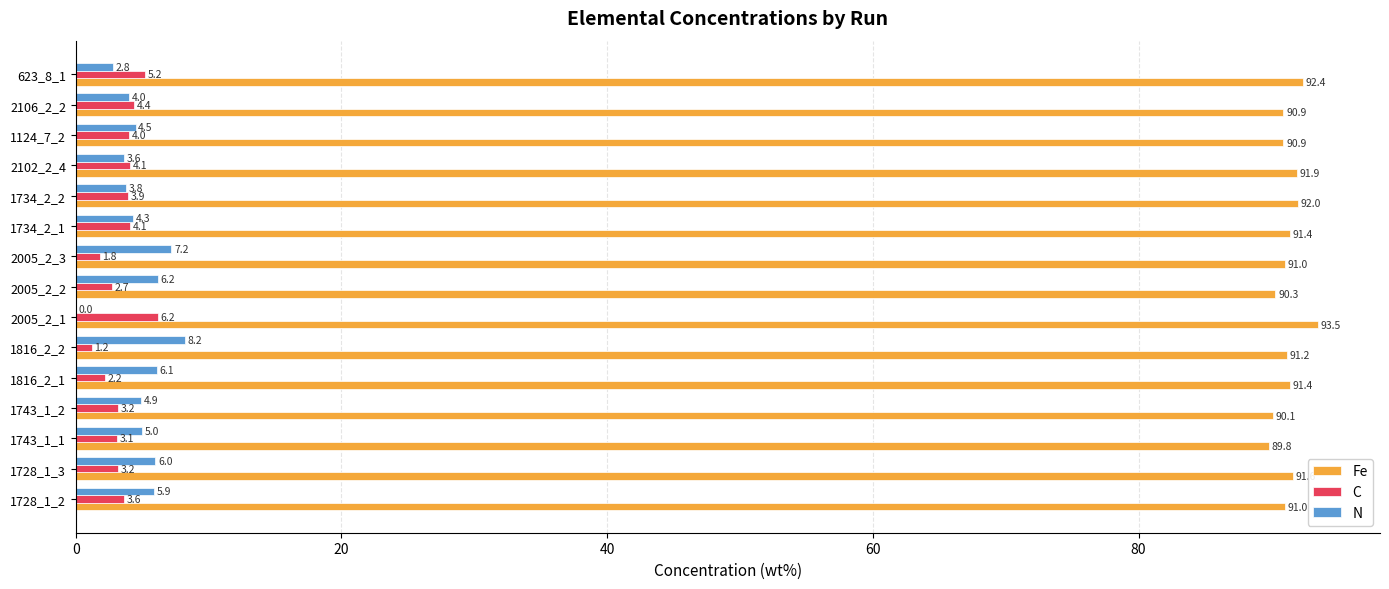

Between 1743_1_2 and 1734_2_2, which series saw the biggest shift?

Fe